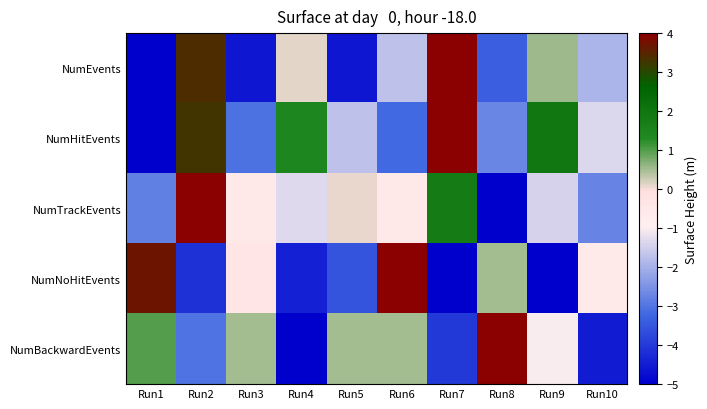

Rank the series by their average value, from highest to lowest.

NumHitEvents, NumTrackEvents, NumBackwardEvents, NumEvents, NumNoHitEvents